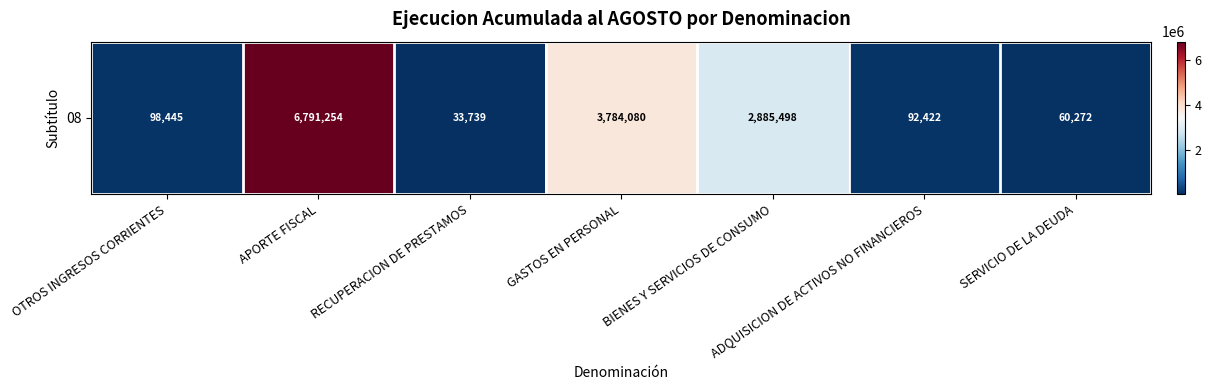

The value at GASTOS EN PERSONAL is 1468796. True or false?

False